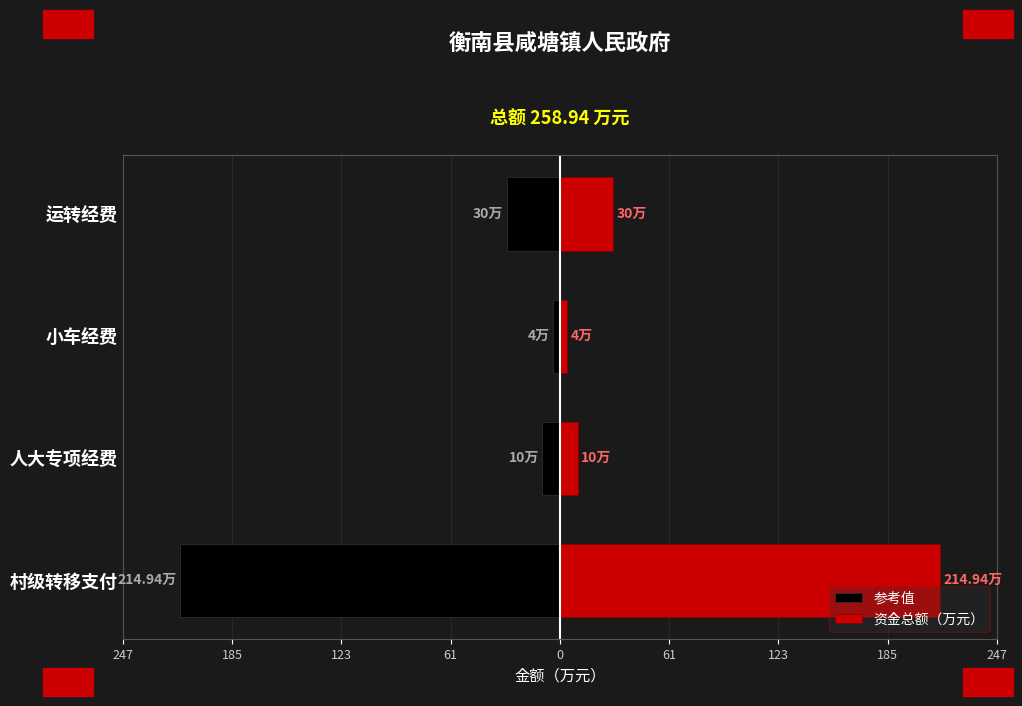

At how many categories does at least one series exceed 167?

1